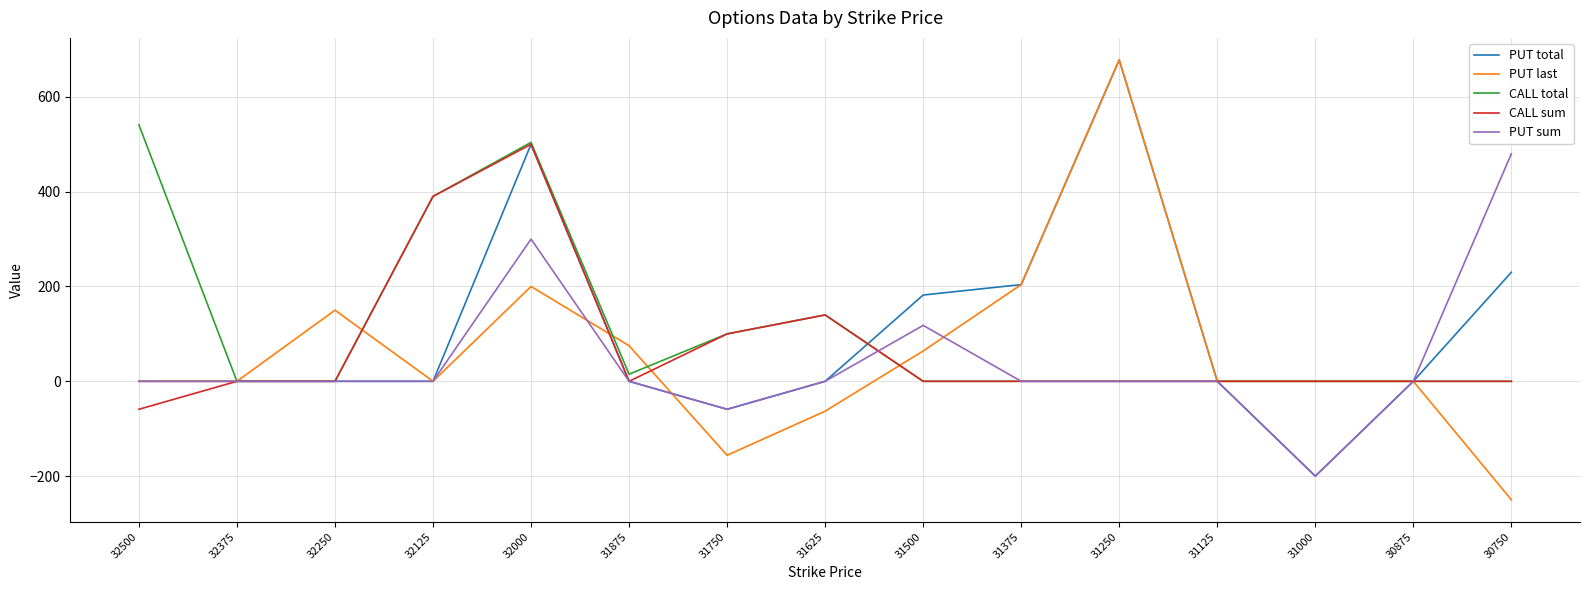

At which category is the sum across all series the highest?

32000